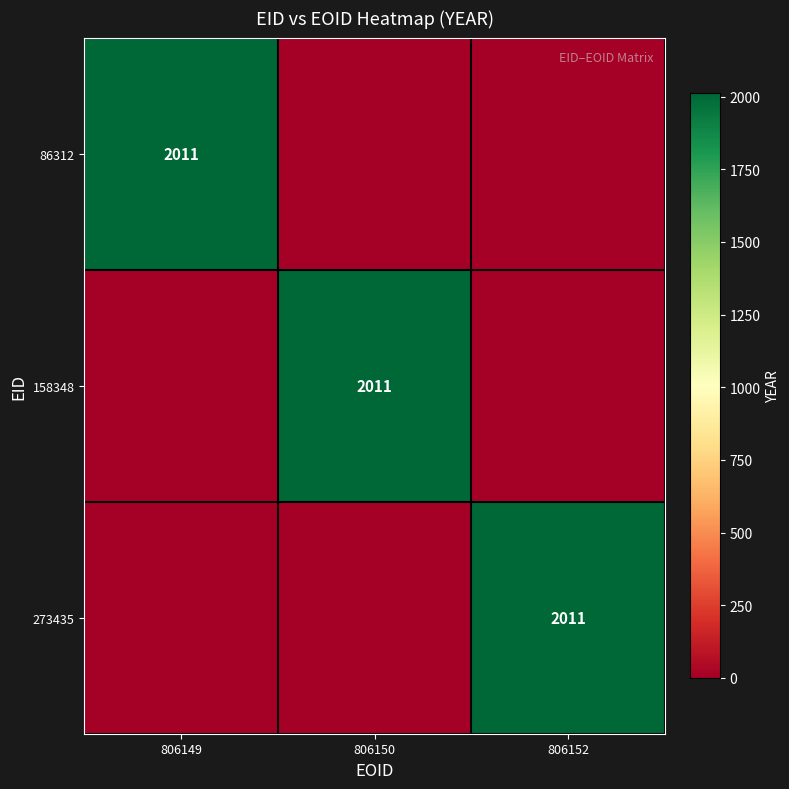

Is it true that 158348 equals 2011 at 806150?

True